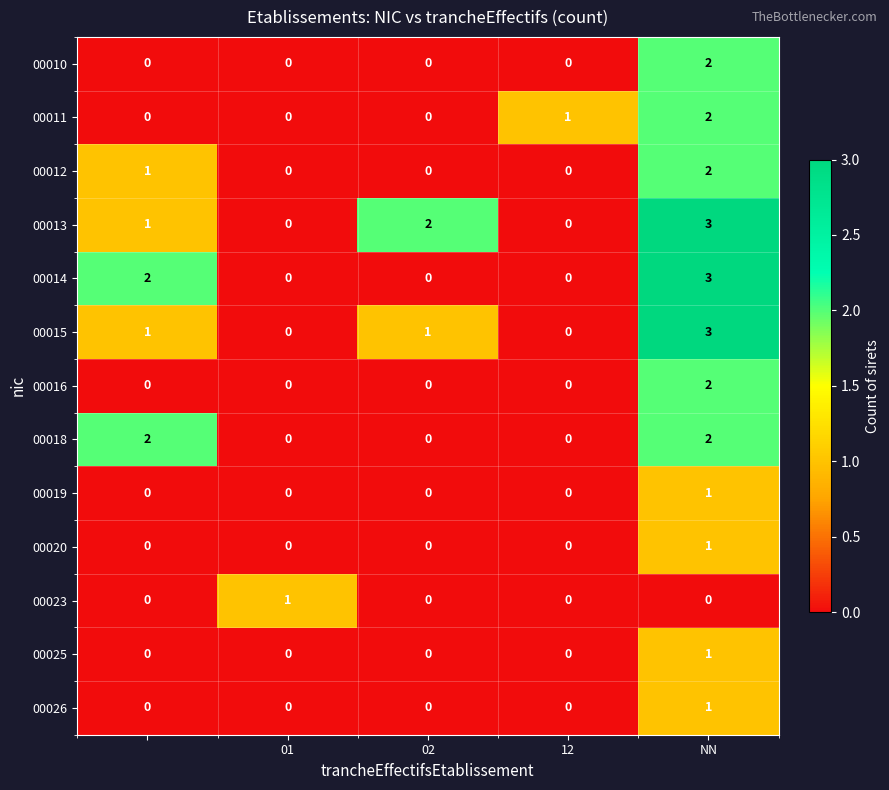

What is the greatest value displayed?

3